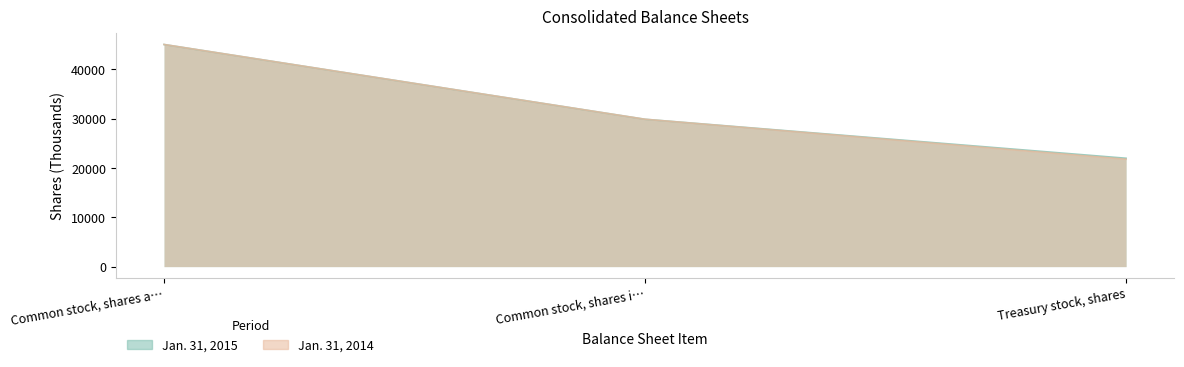

What is the sum of the Jan. 31, 2014 values at Common stock, shares i… and Common stock, shares a…?

74853